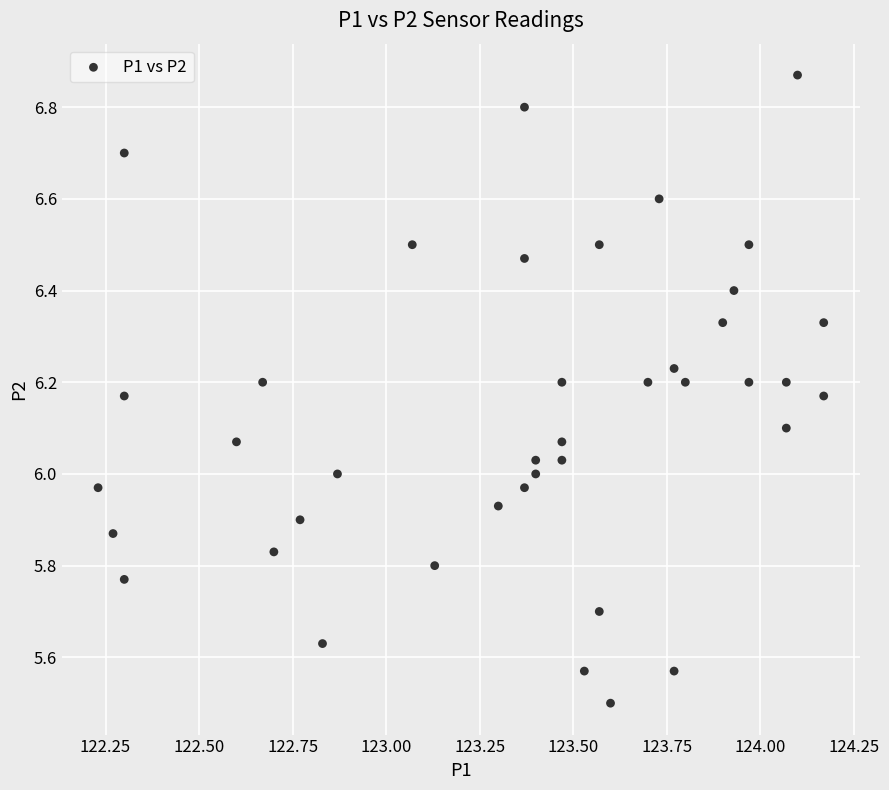

What is the range of Y values (max minus min)?

1.4